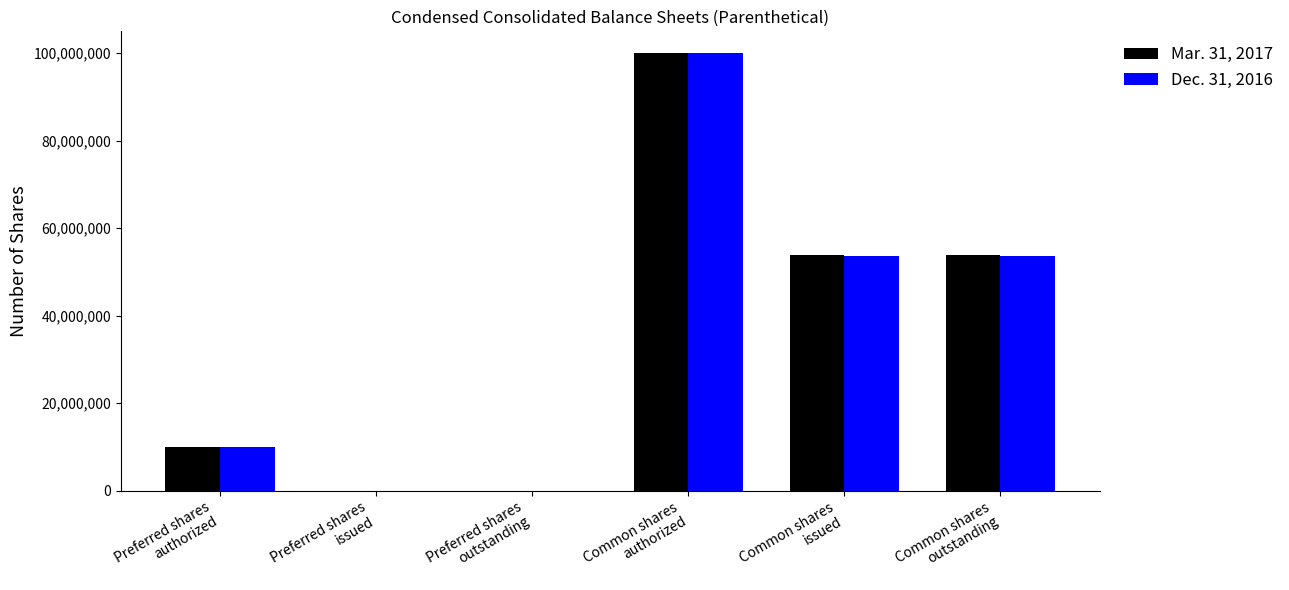

What is the greatest value displayed?

100000000